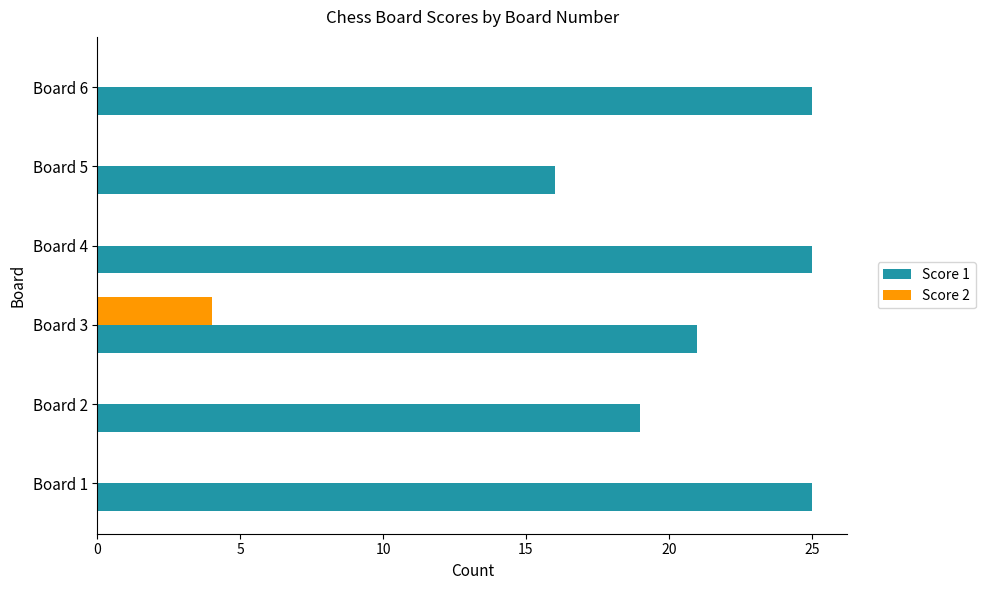

What is the maximum value shown in the chart?

25